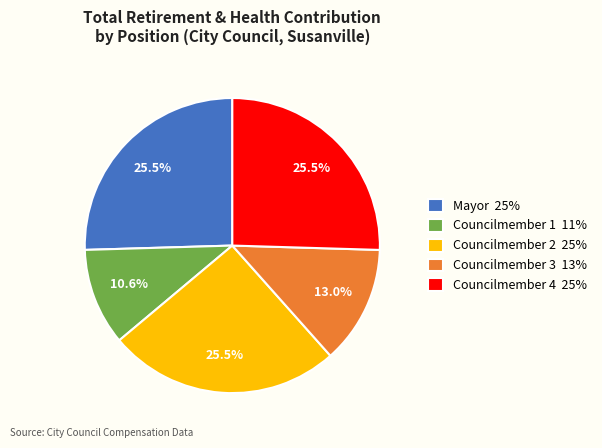

Which category has the smallest portion of the pie?

Councilmember 1 11%